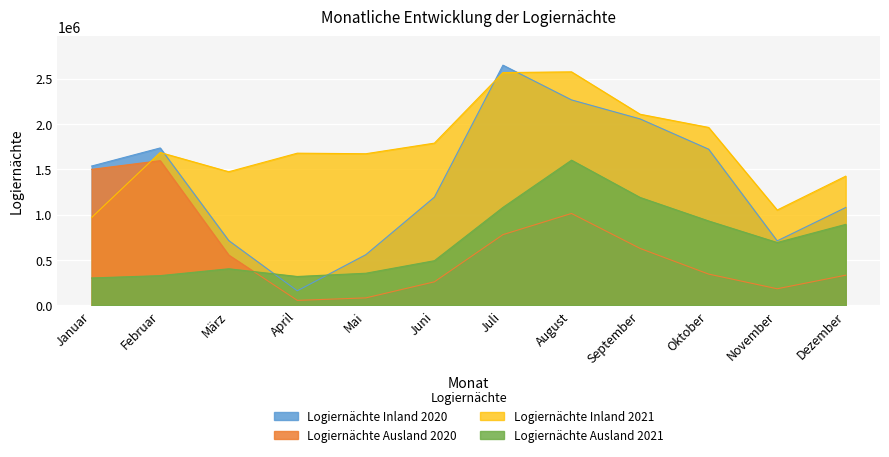

What is the maximum value for Logiernächte Inland 2020?

2648721